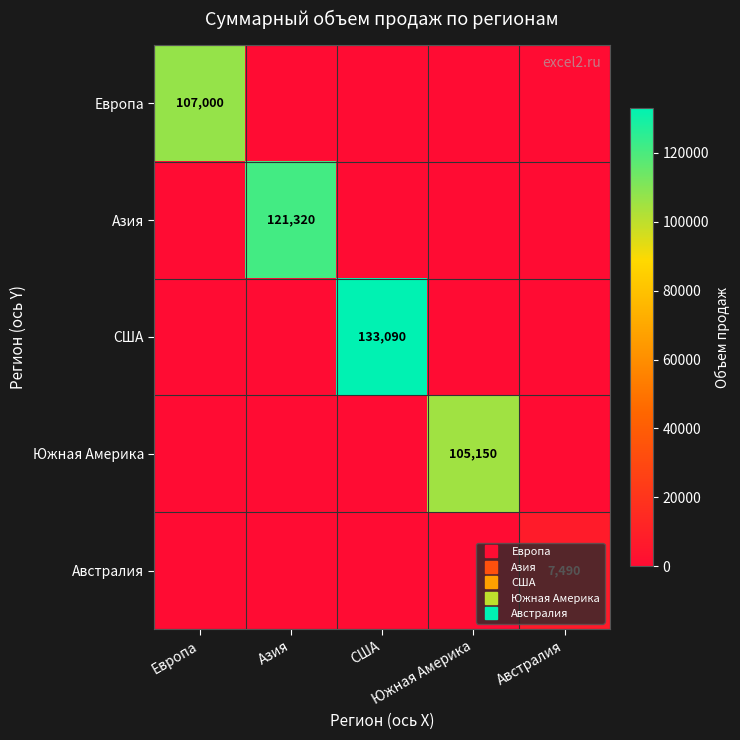

Which series has the largest total across all categories?

США